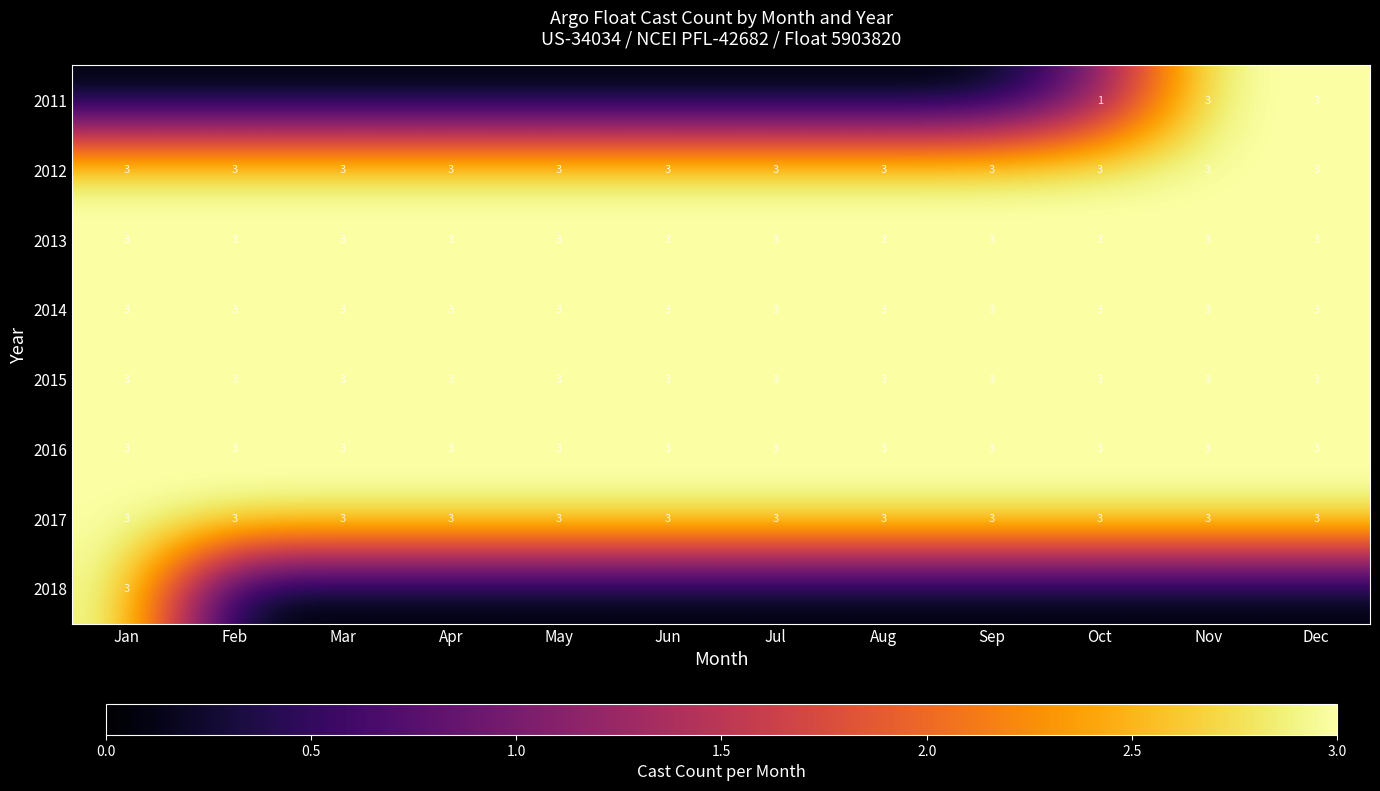

What is the sum of the 2013 values at May and Dec?

6